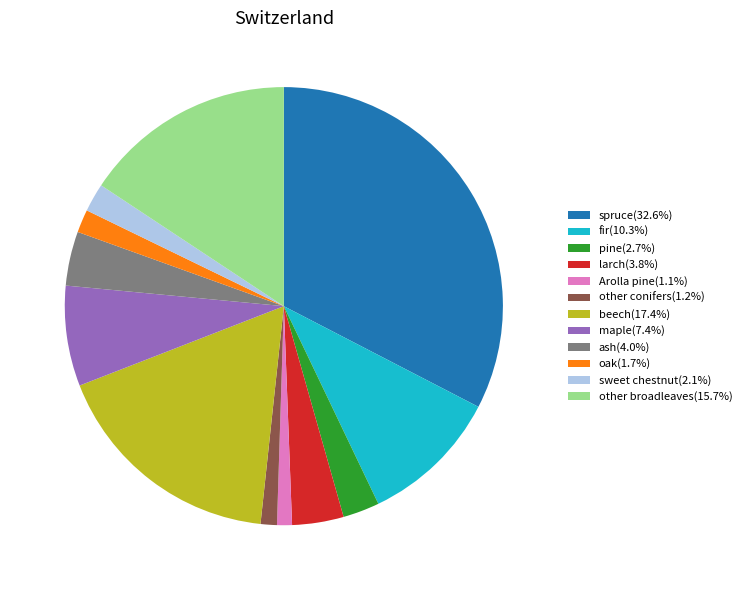

Approximately how many times larger is the value at other conifers(1.2%) compared to sweet chestnut(2.1%)?

0.6